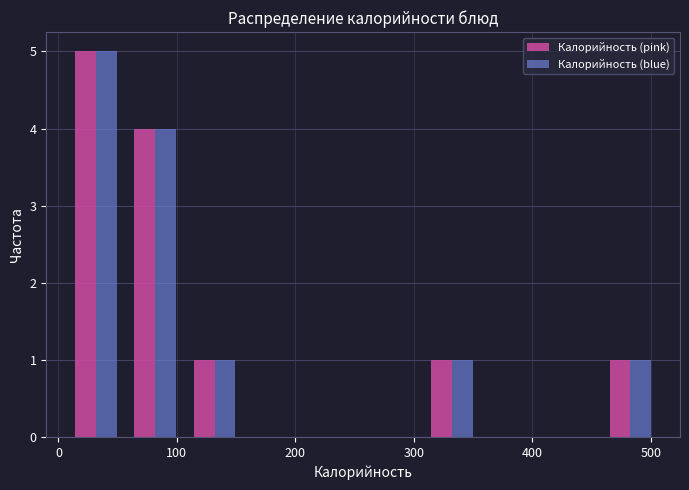

In the Калорийность (blue) series, which range on the x-axis has the tallest bar?

10 to 60